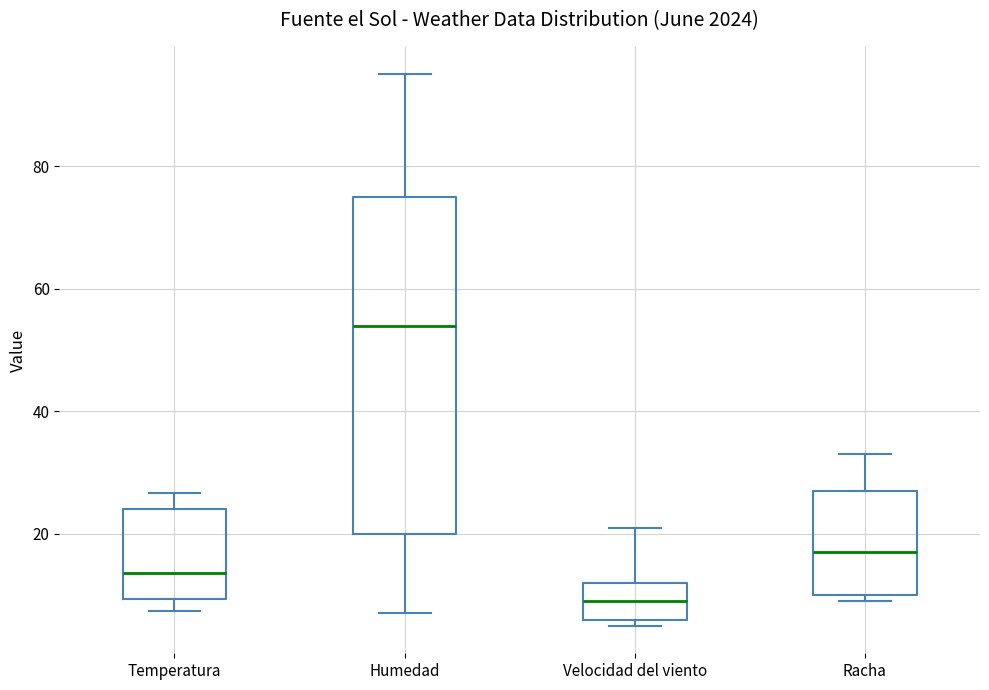

Which box's median line is the lowest?

Velocidad del viento